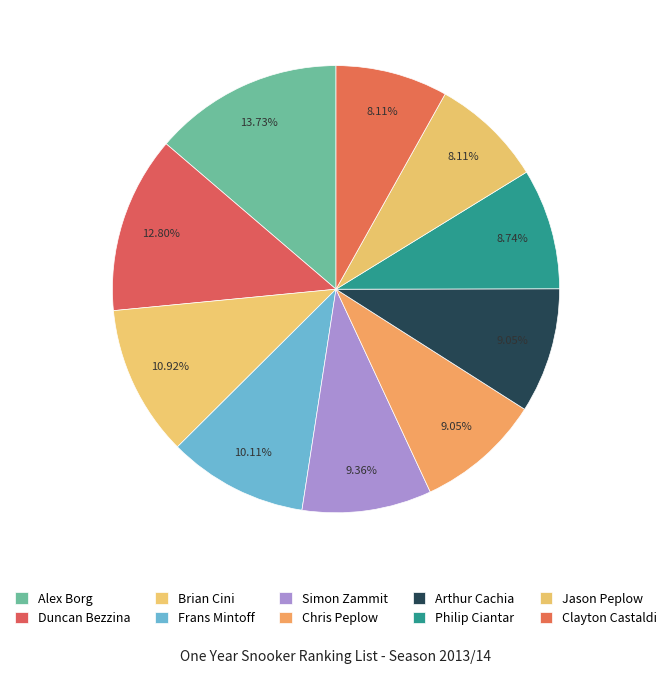

To the nearest percent, what percentage of the pie is Brian Cini?

11%